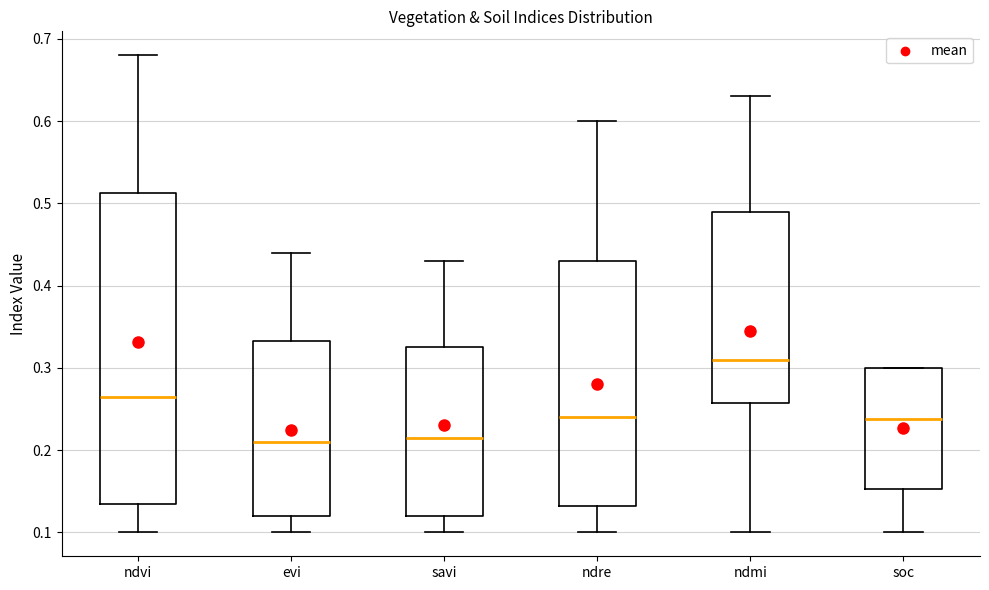

Reading left to right, transcribe this box plot: for each box, give where its median line is, the range the box spans, and where its two whiskers end, as read against the y-axis. The values are not printed on the chart, so give them approximately, as read against the axis.

ndvi: median 0.27, box 0.14 to 0.51, whiskers 0.10 to 0.68
evi: median 0.21, box 0.12 to 0.33, whiskers 0.10 to 0.44
savi: median 0.22, box 0.12 to 0.33, whiskers 0.10 to 0.43
ndre: median 0.24, box 0.13 to 0.43, whiskers 0.10 to 0.60
ndmi: median 0.31, box 0.26 to 0.49, whiskers 0.10 to 0.63
soc: median 0.24, box 0.15 to 0.30, whiskers 0.10 to 0.30